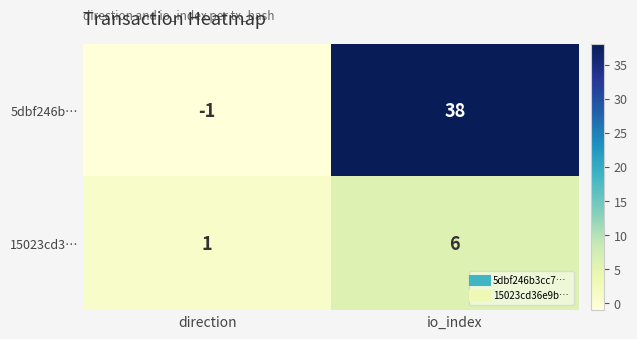

Reading left to right, extract all data points from this chart.

5dbf246b…: direction=-1	io_index=38
15023cd3…: direction=1	io_index=6